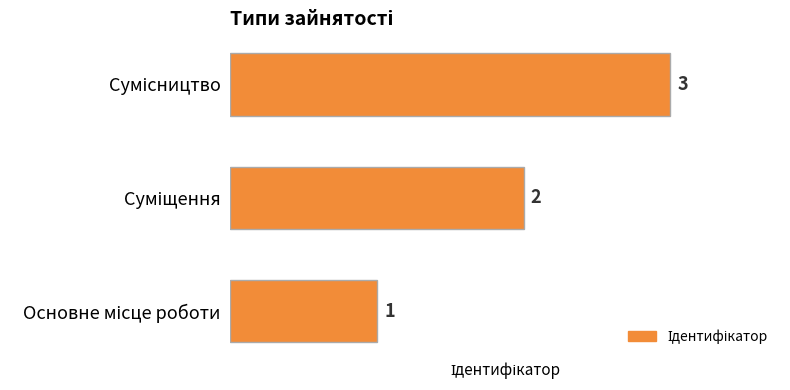

Are the bars grouped side by side (vs. stacked)?

No